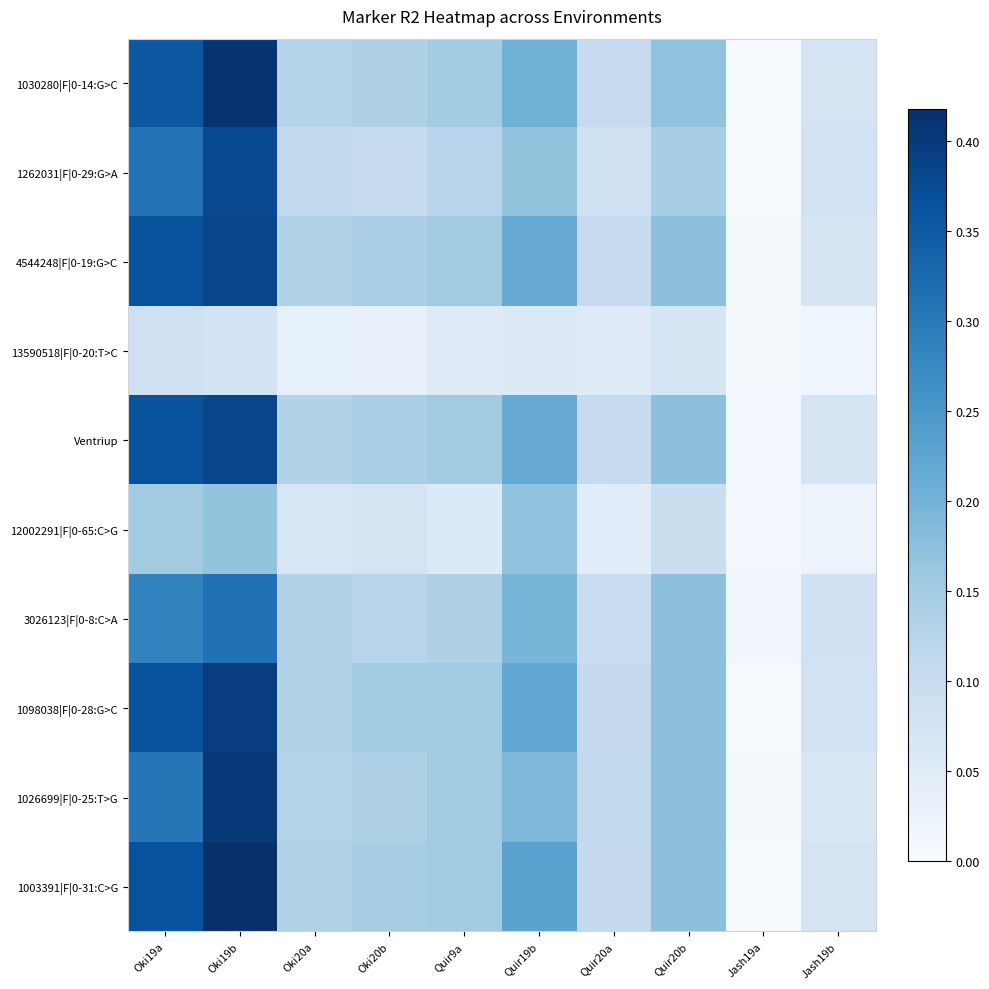

Reading right to left, extract all data points from this chart.

1030280|F|0-14:G>C: Jash19b=0.1	Jash19a=0.0	Quir20b=0.2	Quir20a=0.1	Quir19b=0.2	Quir9a=0.1	Oki20b=0.1	Oki20a=0.1	Oki19b=0.4	Oki19a=0.4
1262031|F|0-29:G>A: Jash19b=0.1	Jash19a=0.0	Quir20b=0.1	Quir20a=0.1	Quir19b=0.2	Quir9a=0.1	Oki20b=0.1	Oki20a=0.1	Oki19b=0.4	Oki19a=0.3
4544248|F|0-19:G>C: Jash19b=0.1	Jash19a=0.0	Quir20b=0.2	Quir20a=0.1	Quir19b=0.2	Quir9a=0.2	Oki20b=0.1	Oki20a=0.1	Oki19b=0.4	Oki19a=0.4
13590518|F|0-20:T>C: Jash19b=0.0	Jash19a=0.0	Quir20b=0.1	Quir20a=0.1	Quir19b=0.1	Quir9a=0.1	Oki20b=0.0	Oki20a=0.0	Oki19b=0.1	Oki19a=0.1
Ventriup: Jash19b=0.1	Jash19a=0.0	Quir20b=0.2	Quir20a=0.1	Quir19b=0.2	Quir9a=0.2	Oki20b=0.1	Oki20a=0.1	Oki19b=0.4	Oki19a=0.4
12002291|F|0-65:C>G: Jash19b=0.0	Jash19a=0.0	Quir20b=0.1	Quir20a=0.0	Quir19b=0.2	Quir9a=0.1	Oki20b=0.1	Oki20a=0.1	Oki19b=0.2	Oki19a=0.2
3026123|F|0-8:C>A: Jash19b=0.1	Jash19a=0.0	Quir20b=0.2	Quir20a=0.1	Quir19b=0.2	Quir9a=0.1	Oki20b=0.1	Oki20a=0.1	Oki19b=0.3	Oki19a=0.3
1098038|F|0-28:G>C: Jash19b=0.1	Jash19a=0.0	Quir20b=0.2	Quir20a=0.1	Quir19b=0.2	Quir9a=0.2	Oki20b=0.2	Oki20a=0.1	Oki19b=0.4	Oki19a=0.4
1026699|F|0-25:T>G: Jash19b=0.1	Jash19a=0.0	Quir20b=0.2	Quir20a=0.1	Quir19b=0.2	Quir9a=0.2	Oki20b=0.1	Oki20a=0.1	Oki19b=0.4	Oki19a=0.3
1003391|F|0-31:C>G: Jash19b=0.1	Jash19a=0.0	Quir20b=0.2	Quir20a=0.1	Quir19b=0.2	Quir9a=0.2	Oki20b=0.1	Oki20a=0.1	Oki19b=0.4	Oki19a=0.4